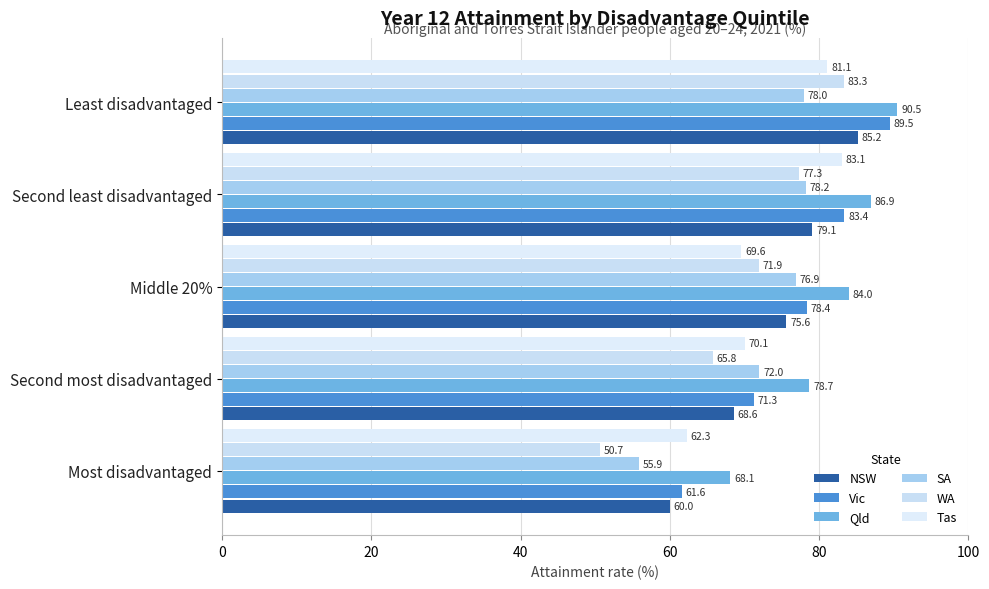

What is the value of the SA bar at the 1st from the left?

55.9